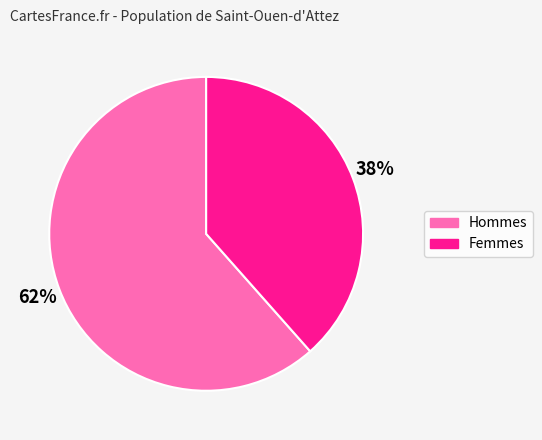

Count the number of slices in the pie.

2